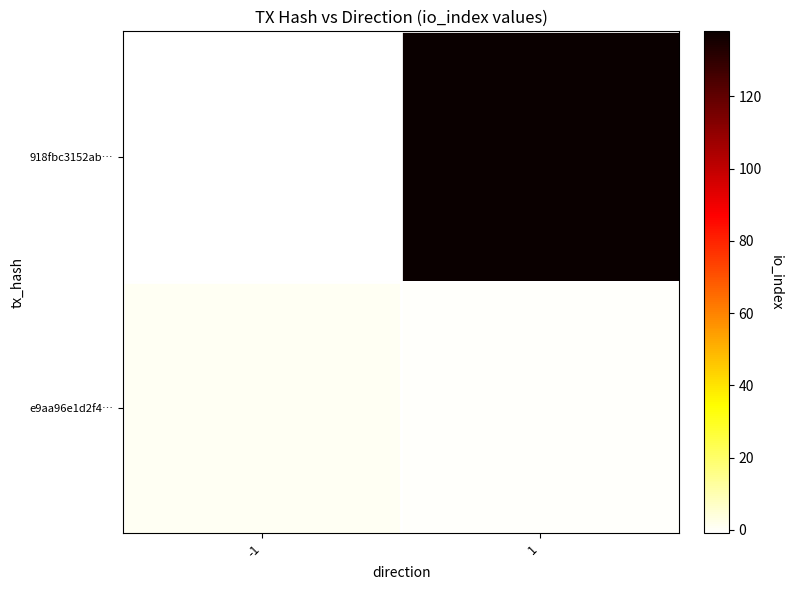

At which category is the sum across all series the highest?

1